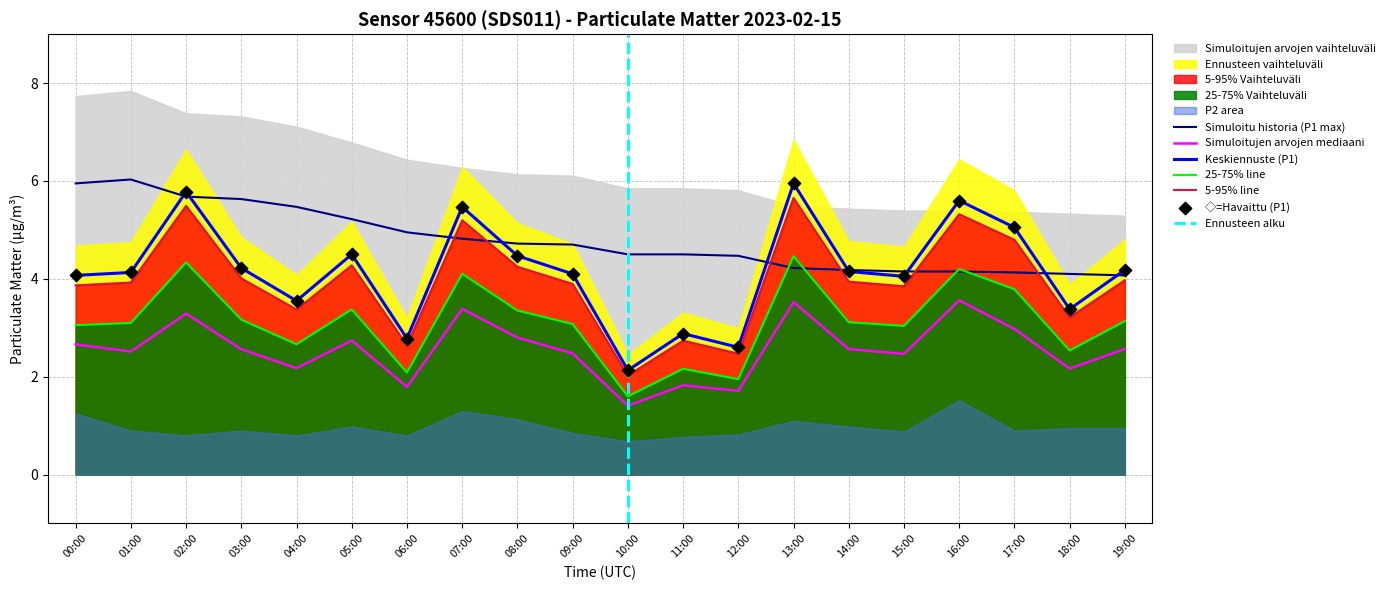

Is the value of 5-95% line at 15:00 greater than the value of Simuloitujen arvojen mediaani at 10:00?

Yes